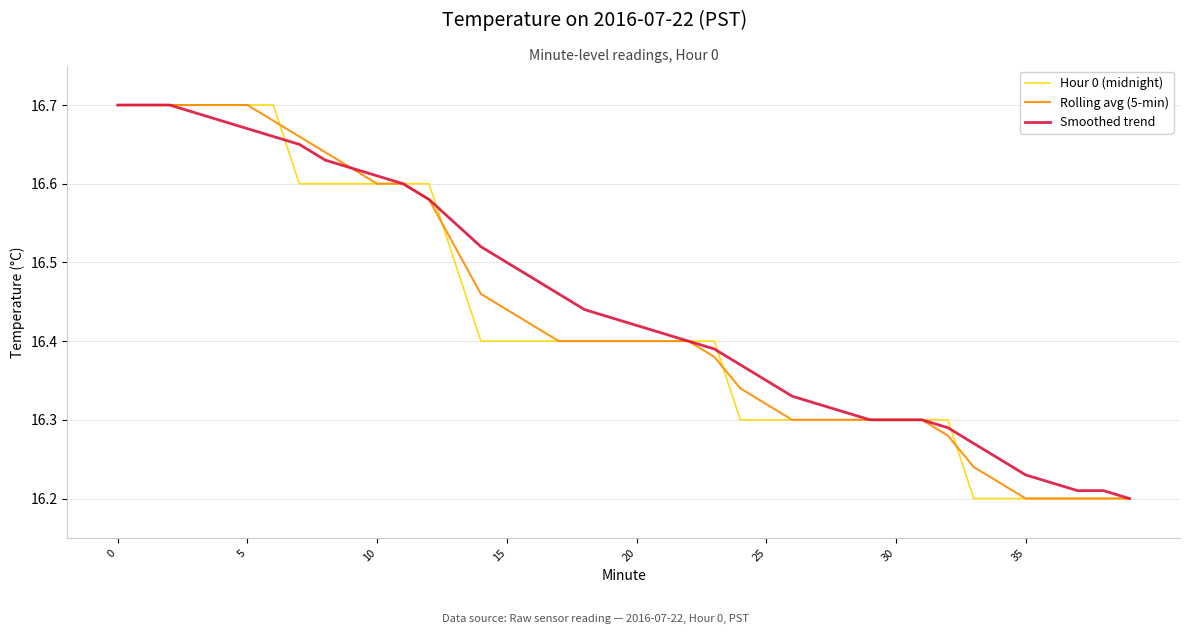

Which series has the largest total across all categories?

Smoothed trend